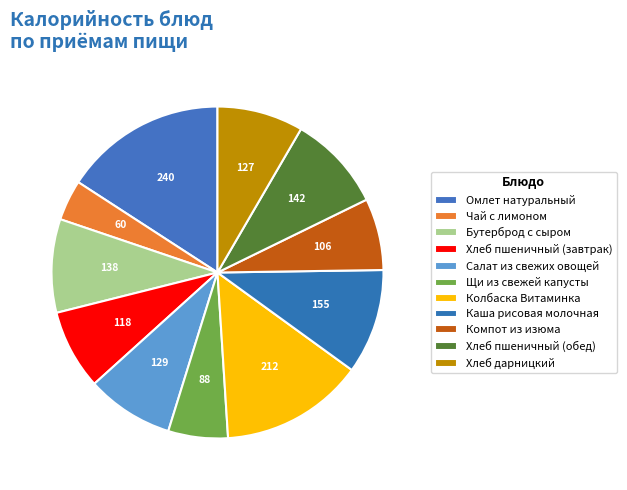

Approximately how many times larger is the value at Компот из изюма compared to Бутерброд с сыром?

0.8